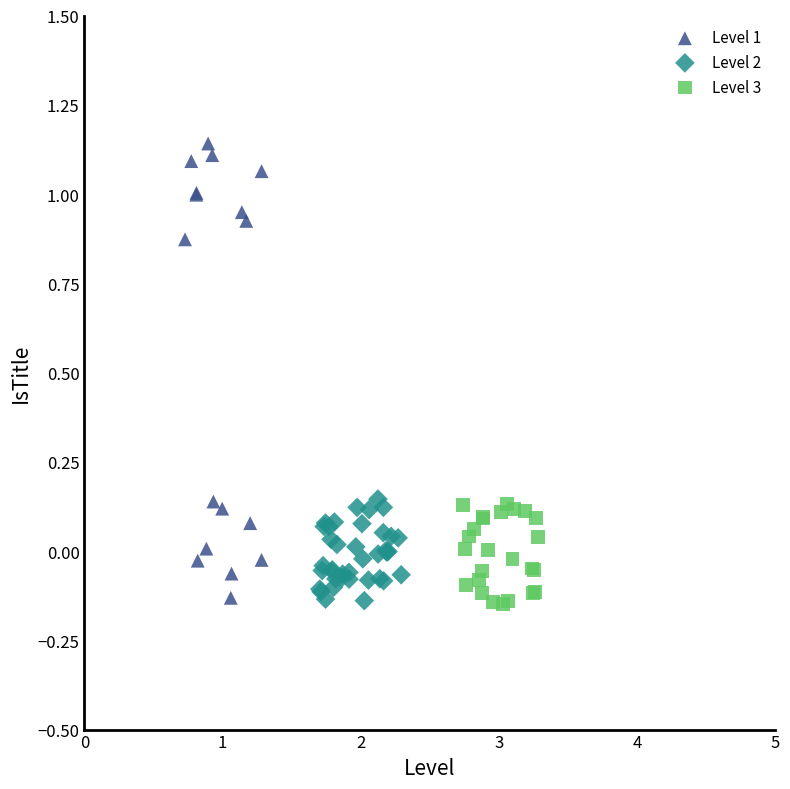

Which series has the widest spread of Y values?

Level 1